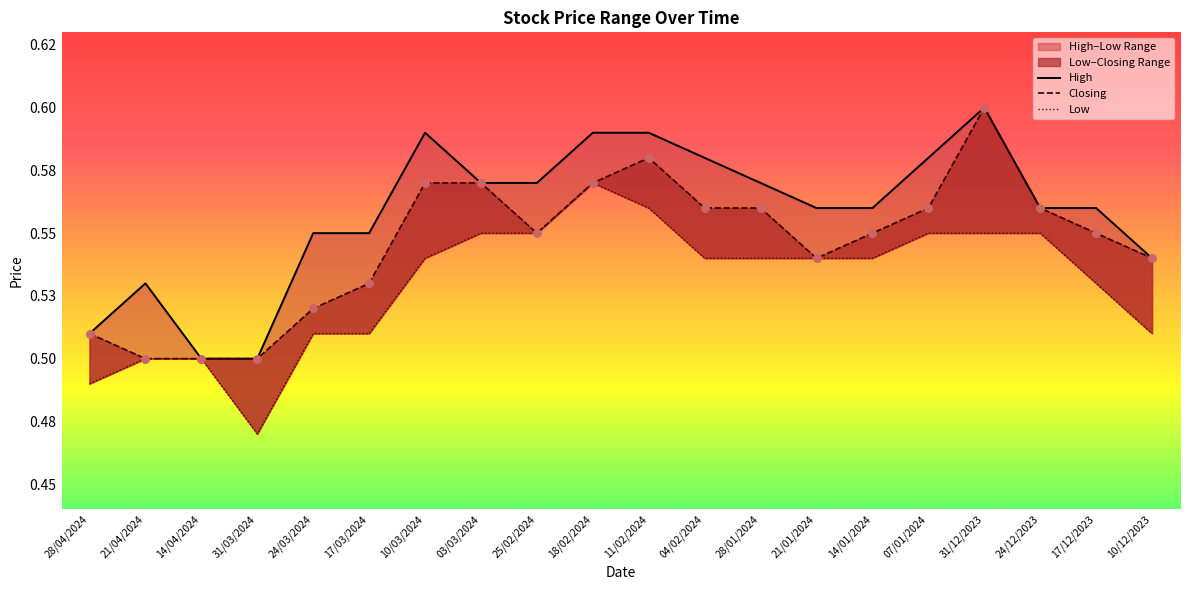

Which series reaches the minimum Y coordinate?

Low